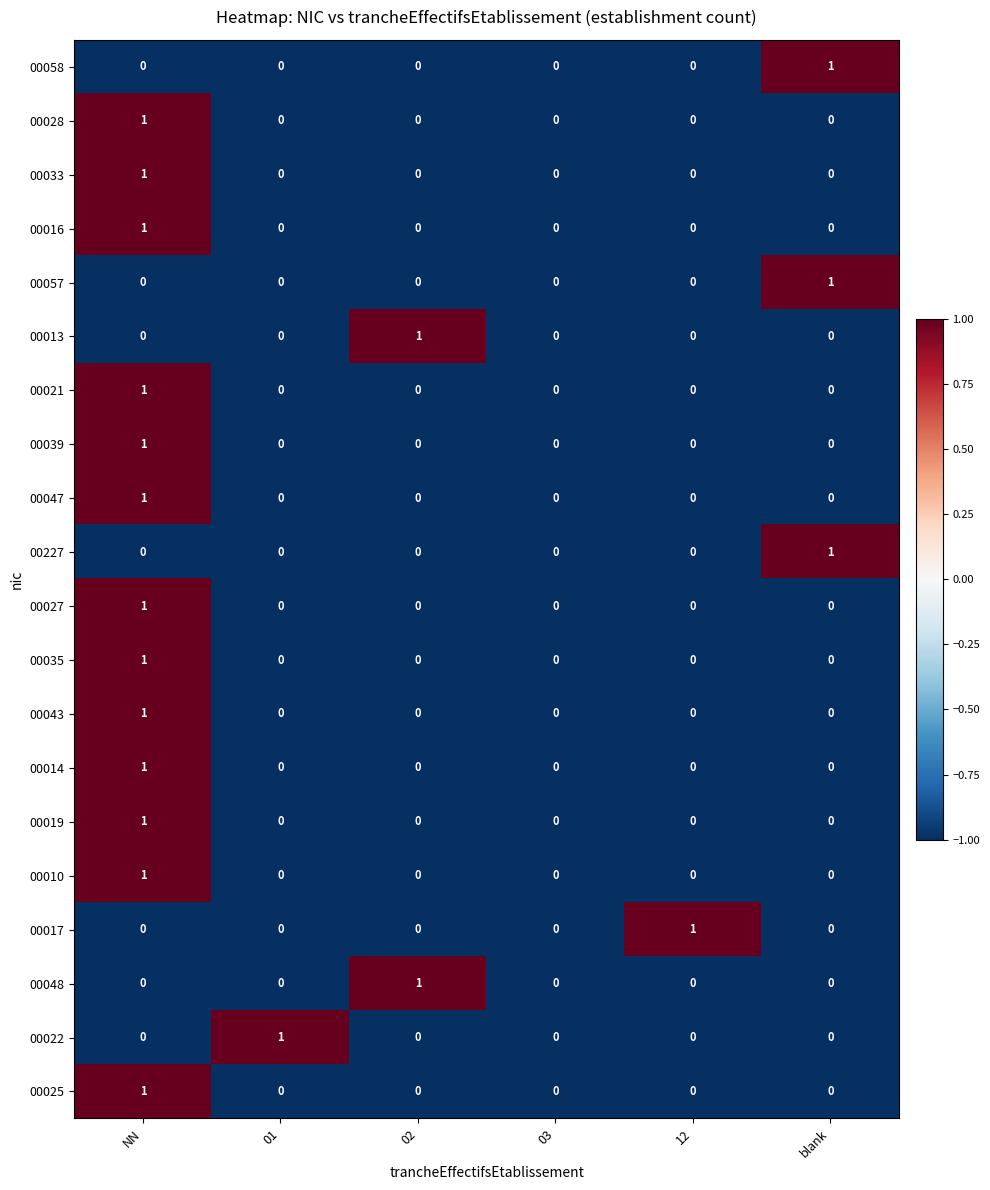

The 00043 series shows -1 at 03. True or false?

False